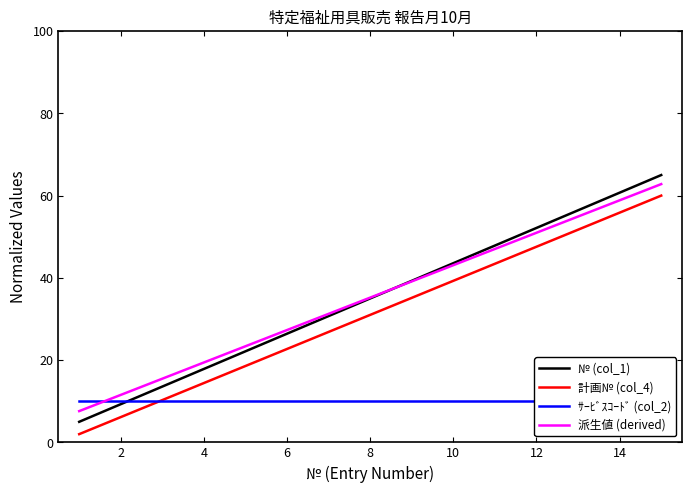

What is the lowest value of the 計画№ (col_4) series?

2.0